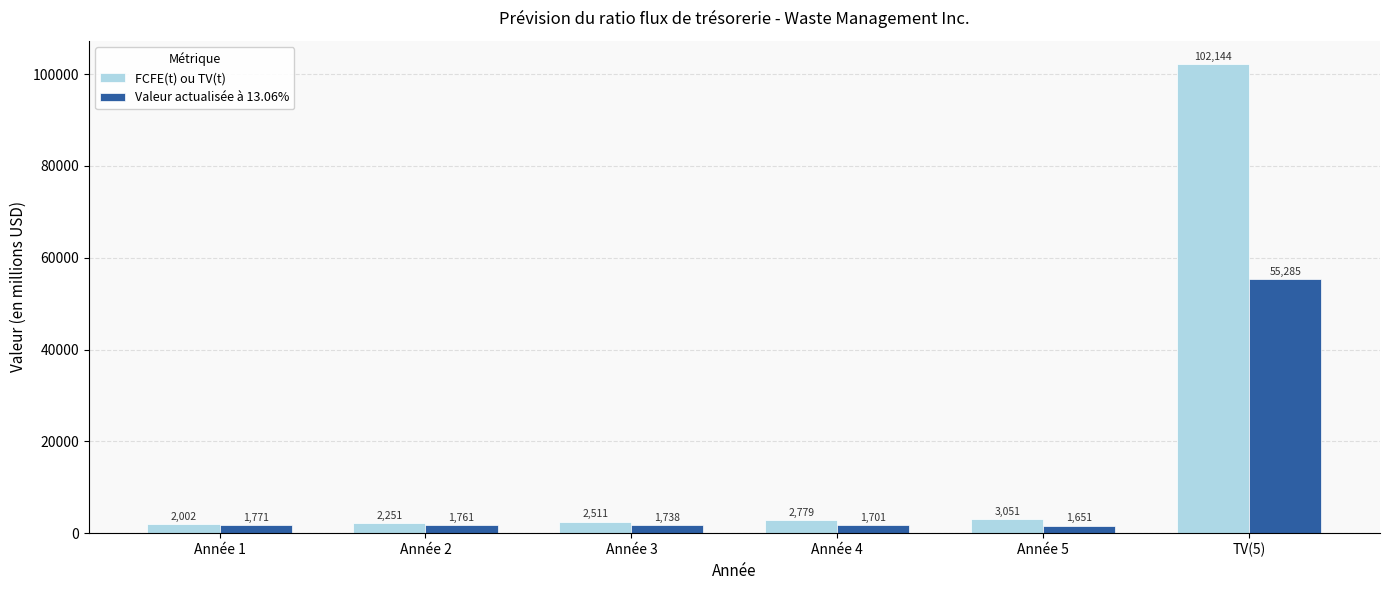

Does the chart contain any negative values?

No